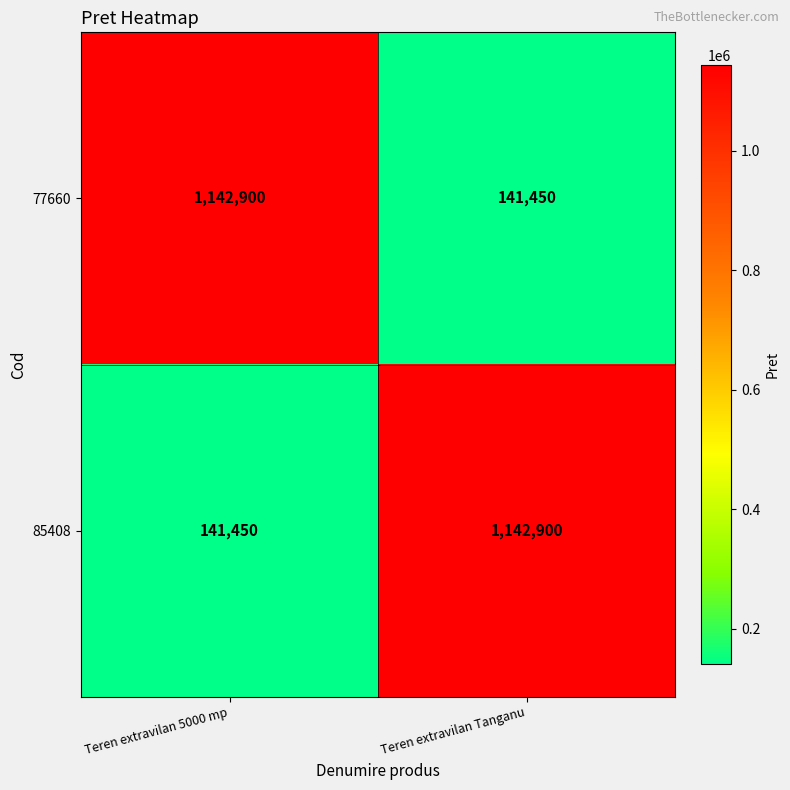

What is the total value across all series at Teren extravilan Tanganu?

1284350